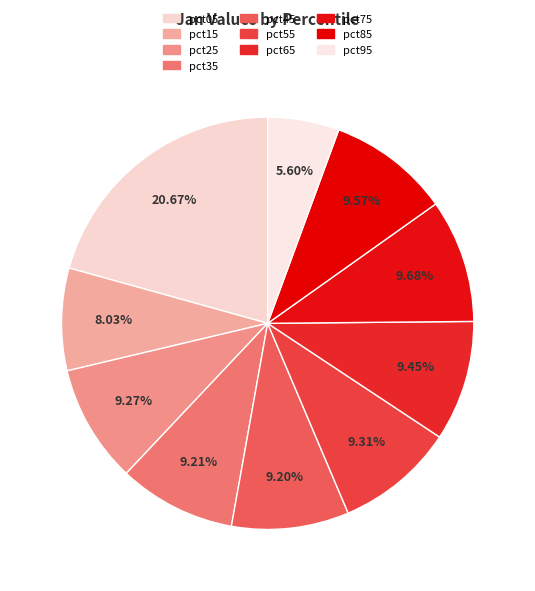

To the nearest percent, what percentage of the pie is pct95?

6%